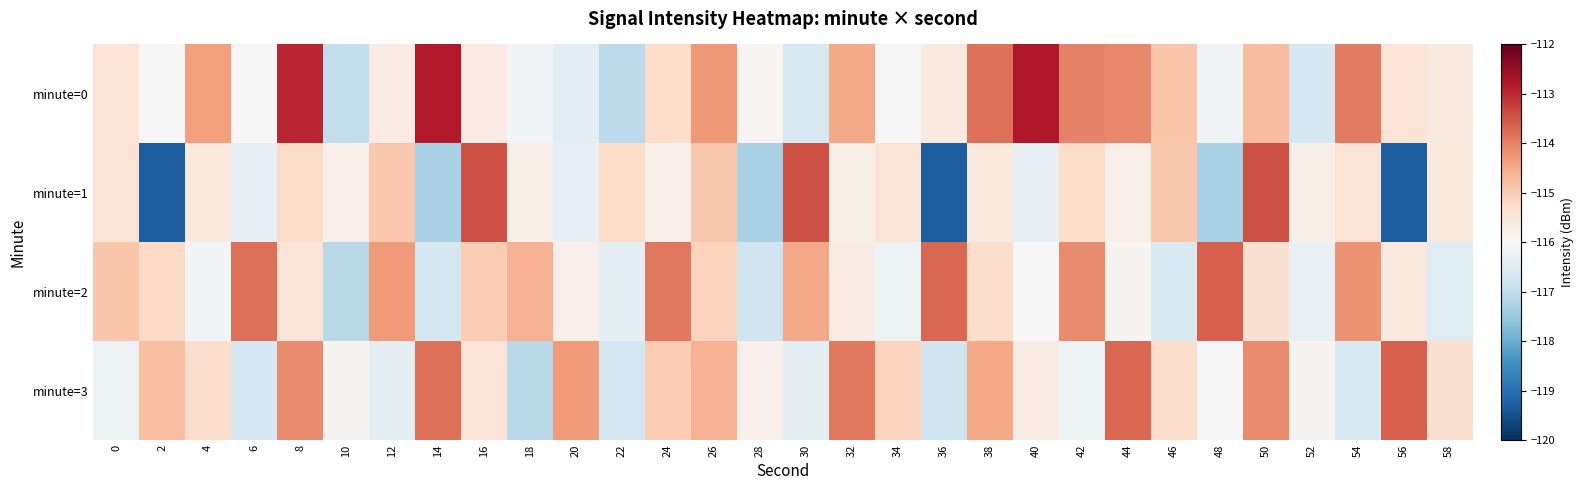

At how many categories does at least one series exceed -115?

24